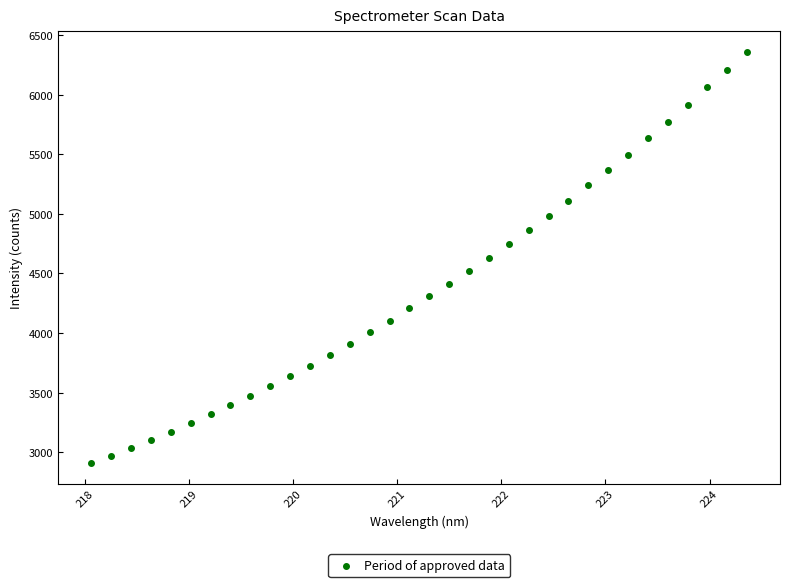

What is the range of X values (max minus min)?

6.3